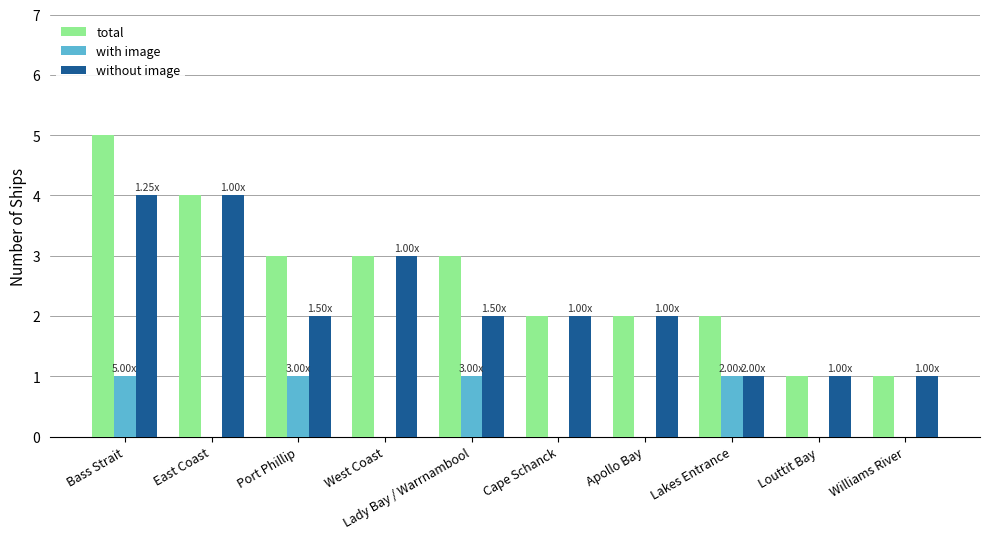

The value of with image at Williams River is 0. True or false?

True